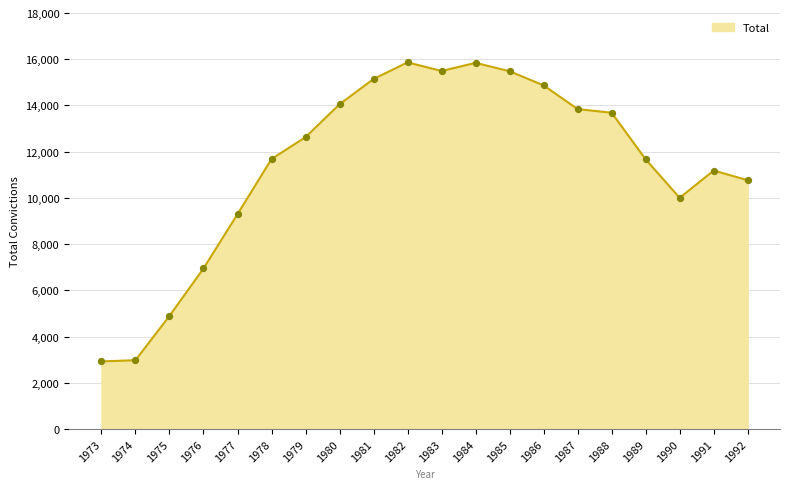

What is the change in value from 1975 to 1982?

+10967